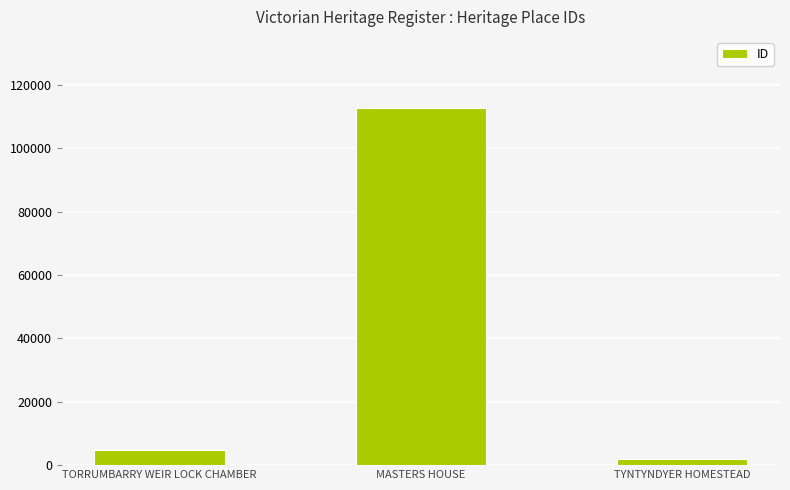

What is the minimum value shown in the chart?

2066